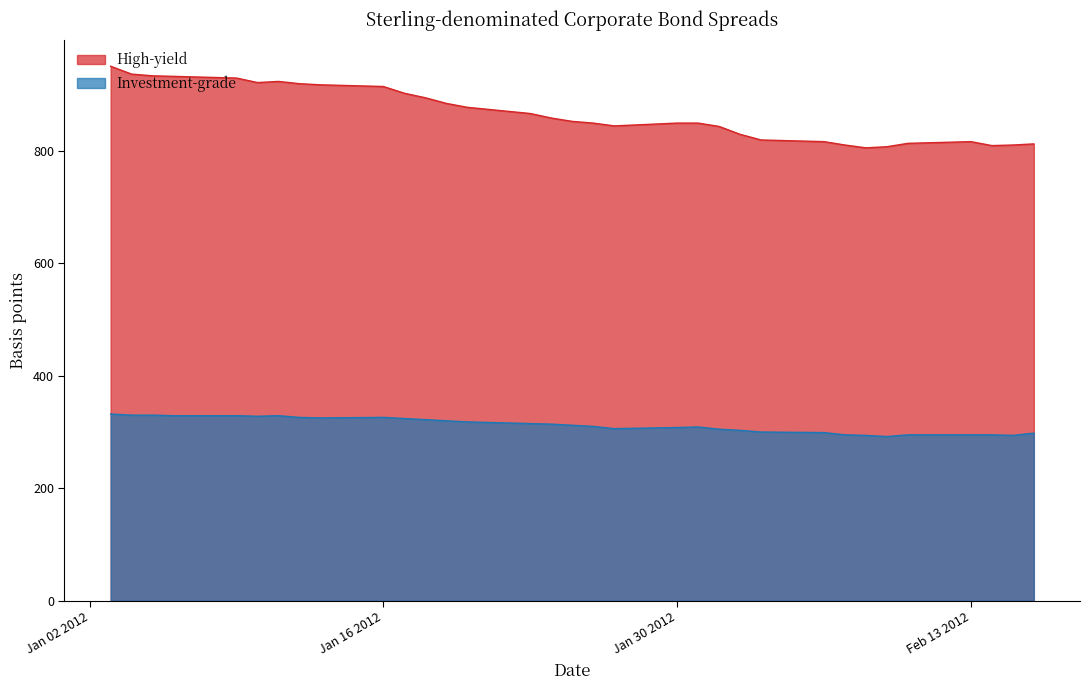

List the series in order of their overall mean, highest first.

High-yield, Investment-grade